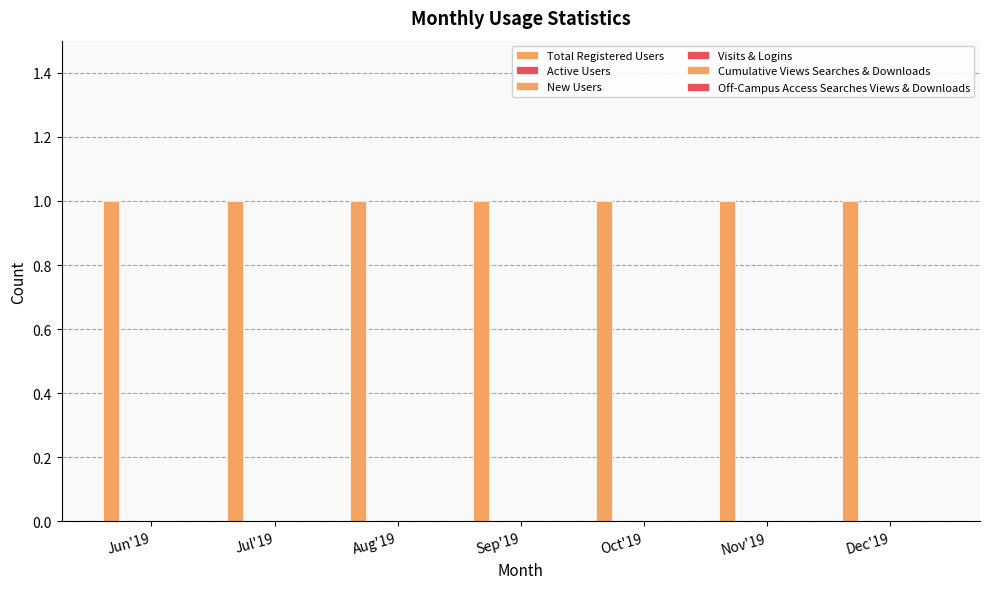

Is the value of Visits & Logins at Aug'19 greater than the value of Active Users at Aug'19?

No